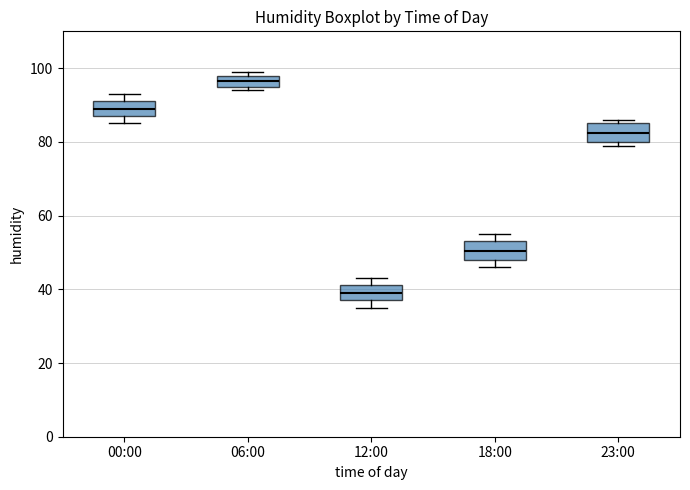

Which box's median line is the lowest?

12:00